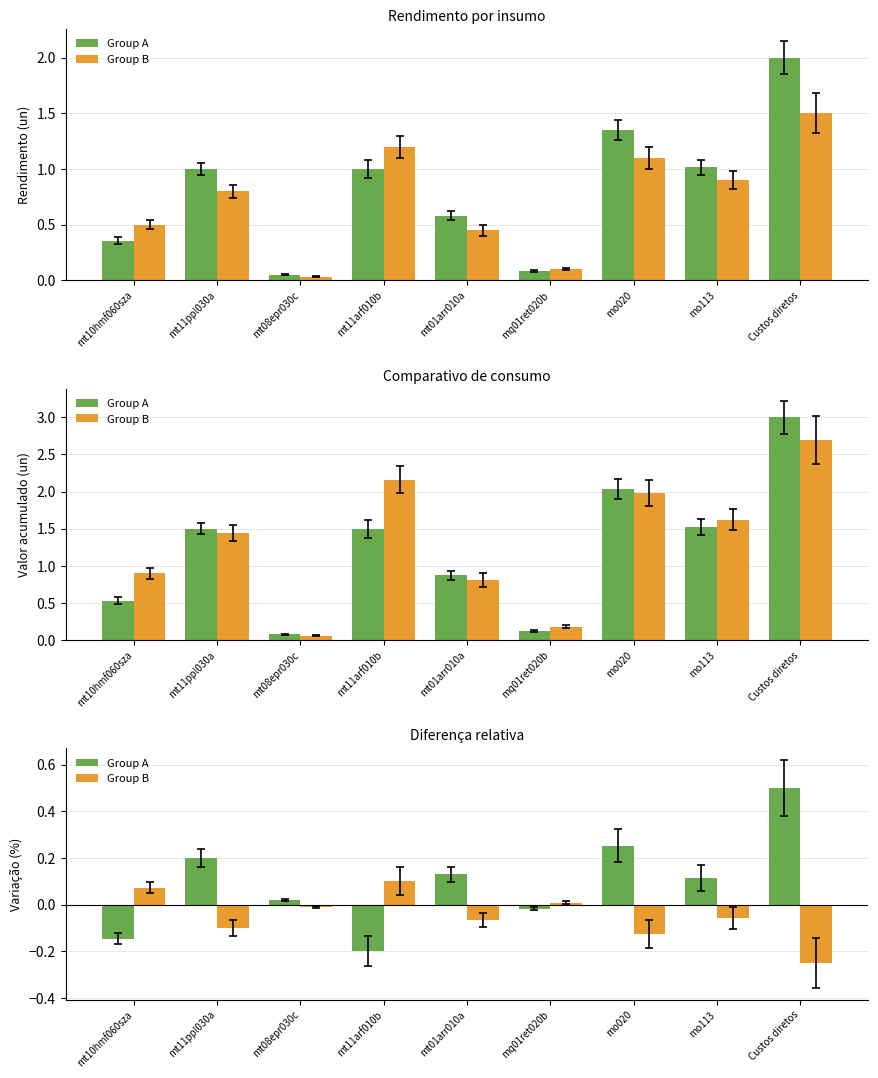

What is the value of the Group B bar at the 4th from the left?

0.1